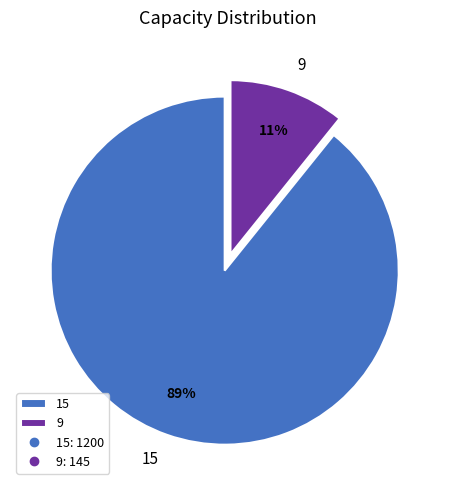

Which slice represents more than half of the pie?

15